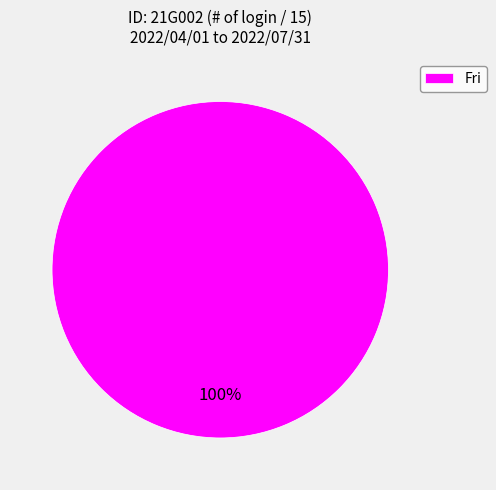

Rank the categories by value from lowest to highest.

Fri